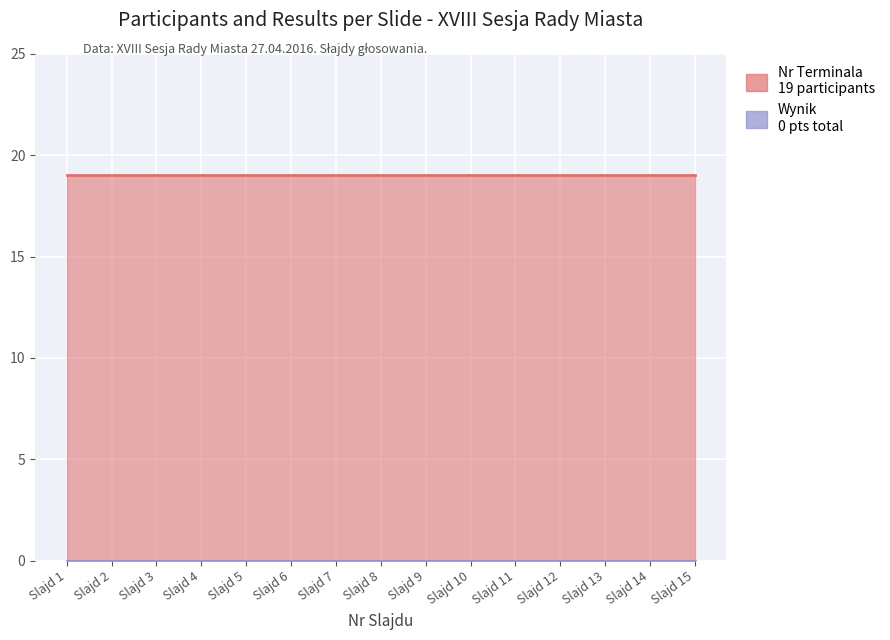

How many series are shown in this chart?

2